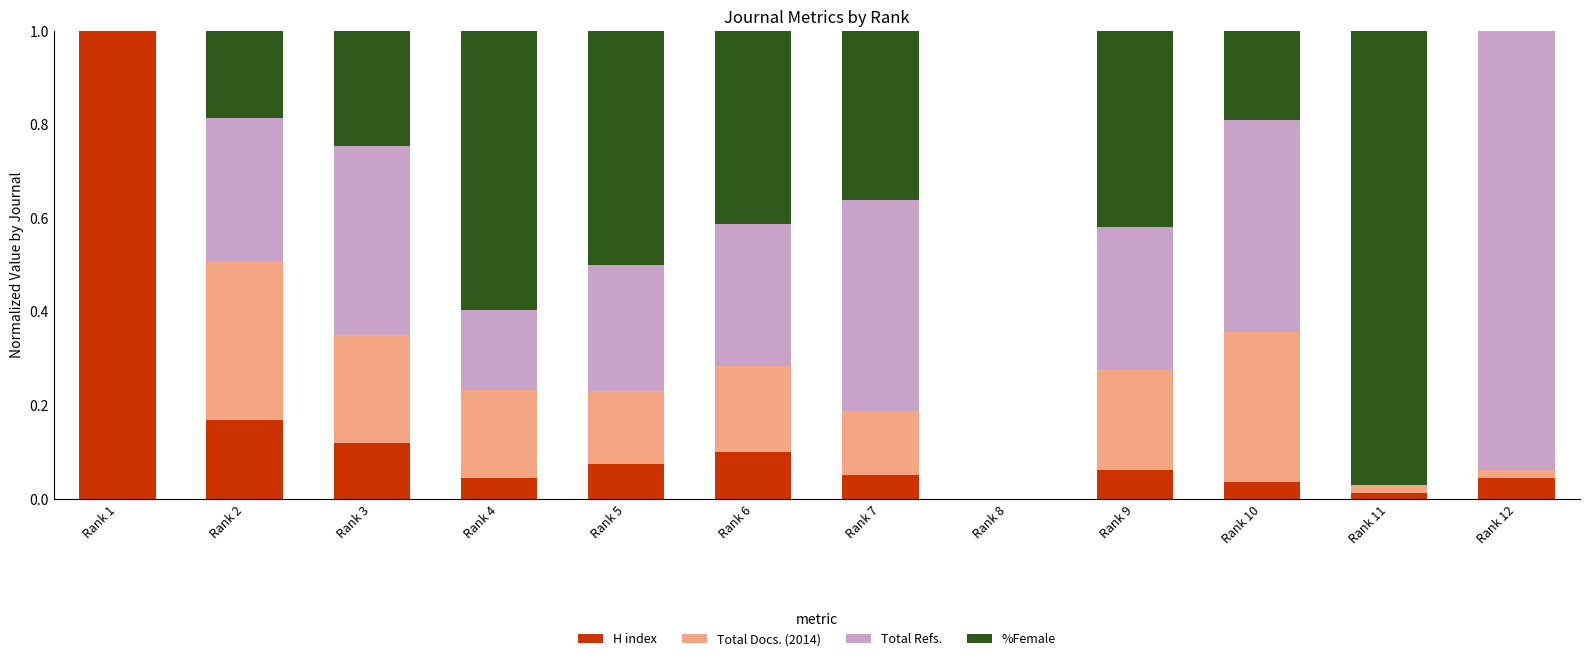

Which category has the highest value in the H index series?

Rank 1